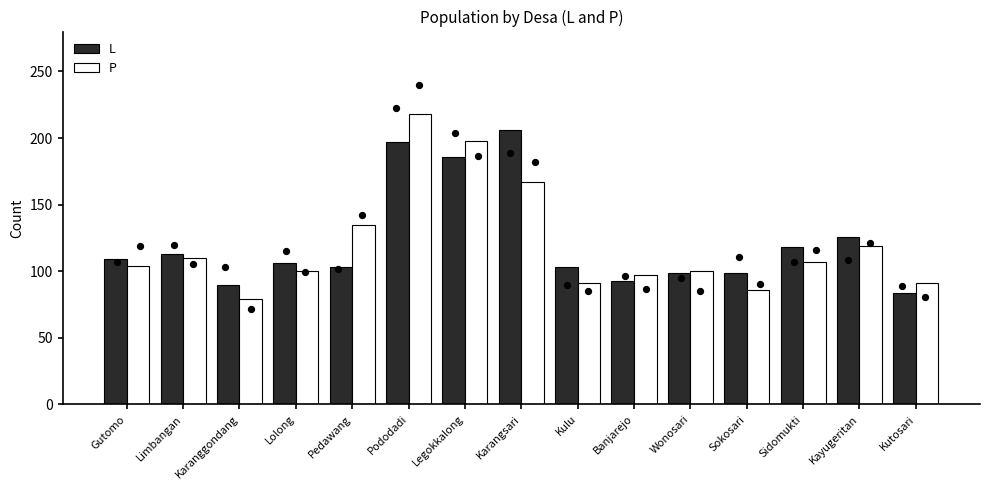

Is the value of L at Kutosari greater than the value of P at Sidomukti?

No